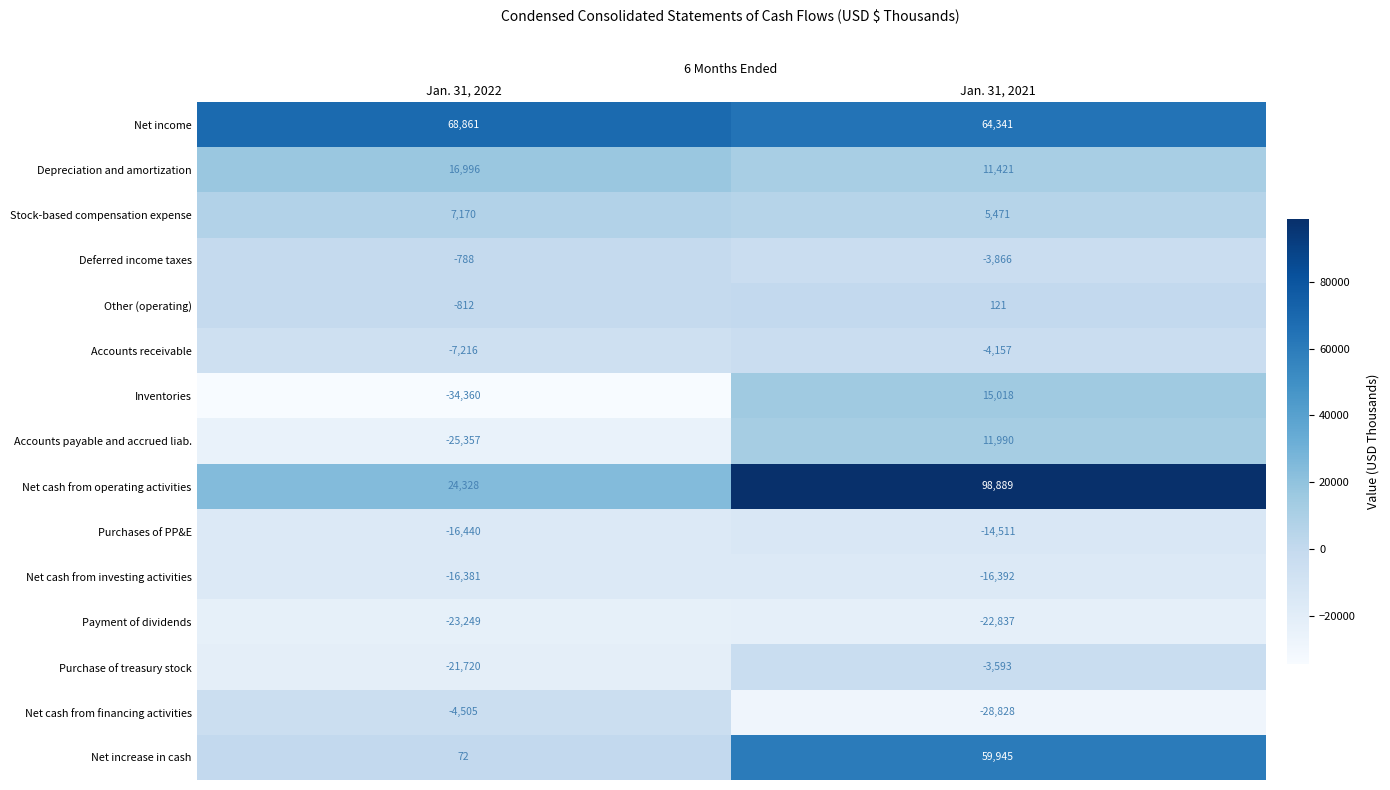

What value does the Stock-based compensation expense series have at Jan. 31, 2022?

7170